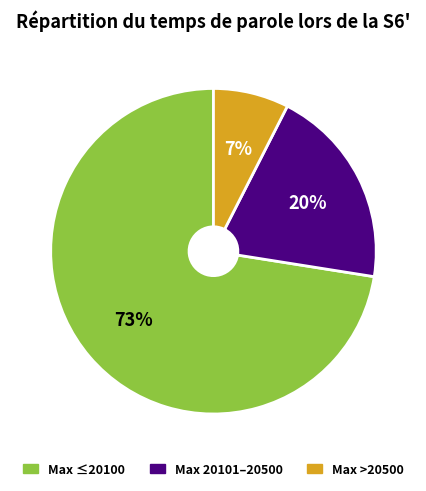

To the nearest percent, what is the average slice percentage?

33%